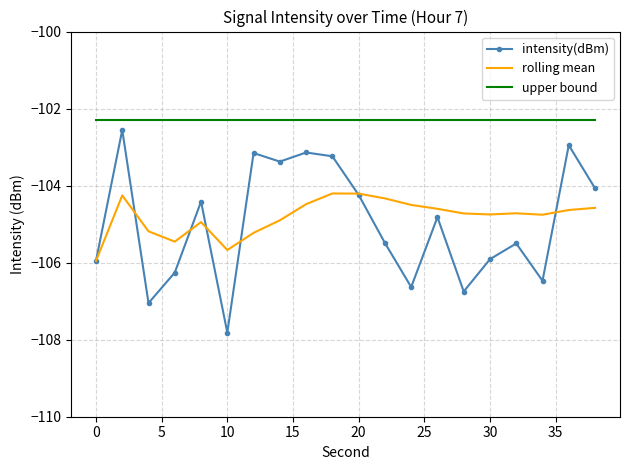

True or false: upper bound and intensity(dBm) cross at least once.

False